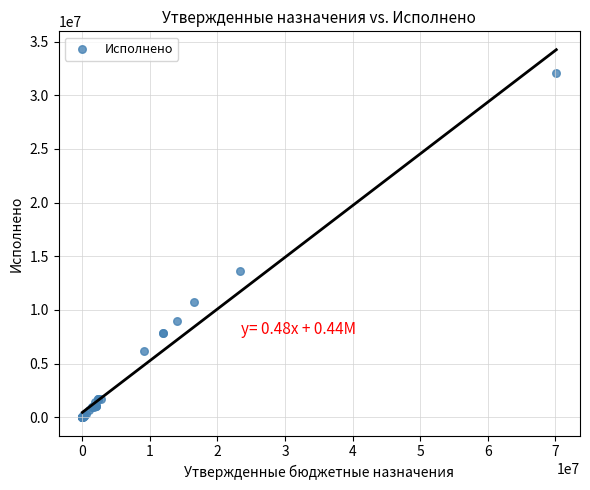

What Y value in the scatter plot is closest to 16026305?

13602142.7